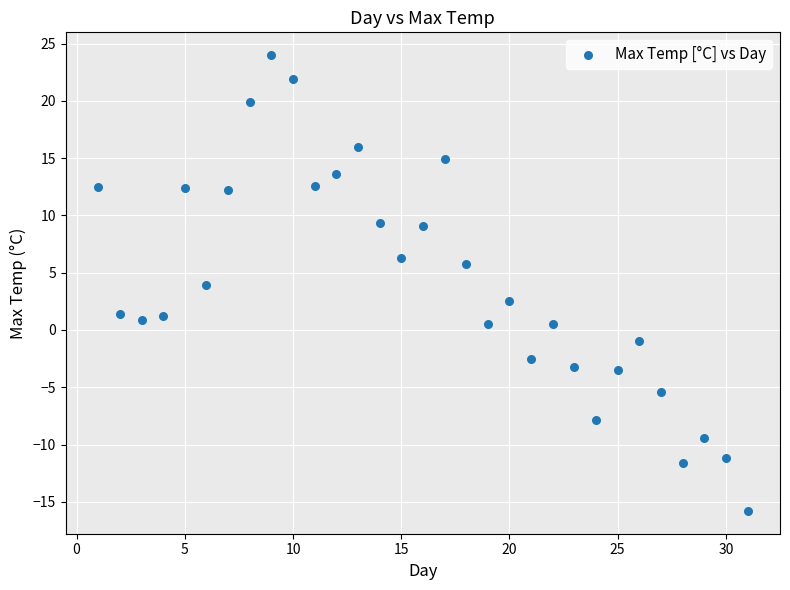

What is the range of X values (max minus min)?

30.0